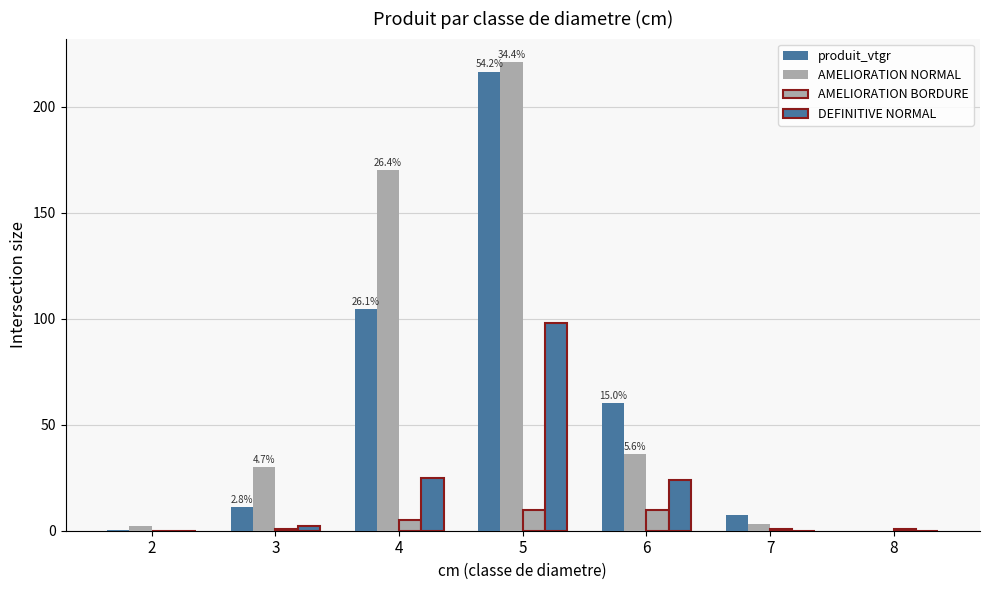

Is it true that DEFINITIVE NORMAL equals 33.2 at 8?

False